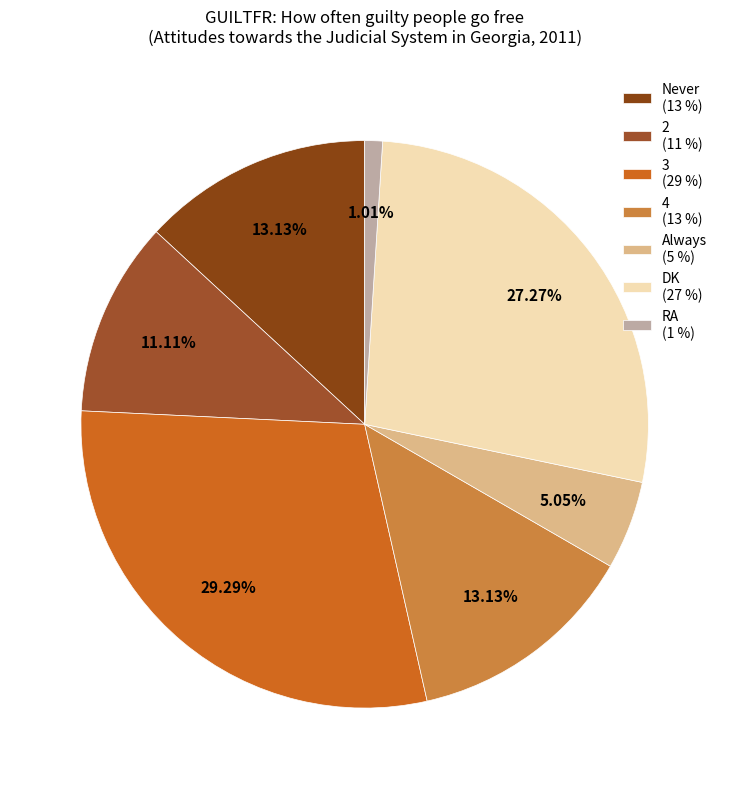

Is there any slice that represents more than half of the pie?

No